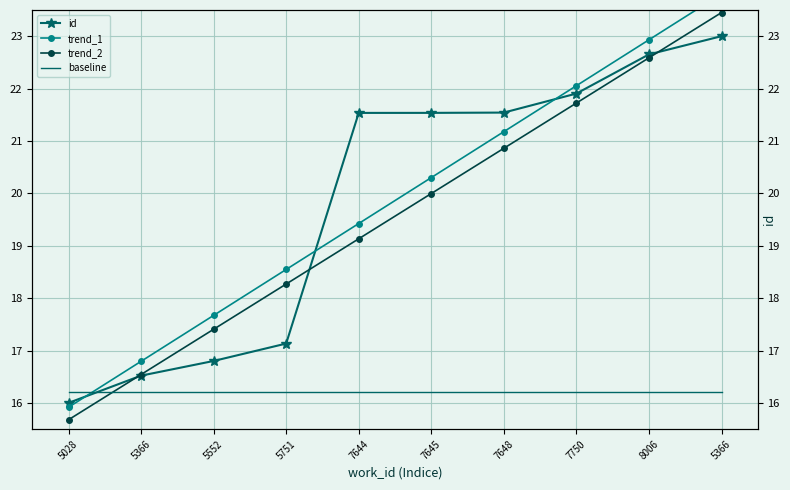

The value of trend_1 at 7750 is 22.1. True or false?

True